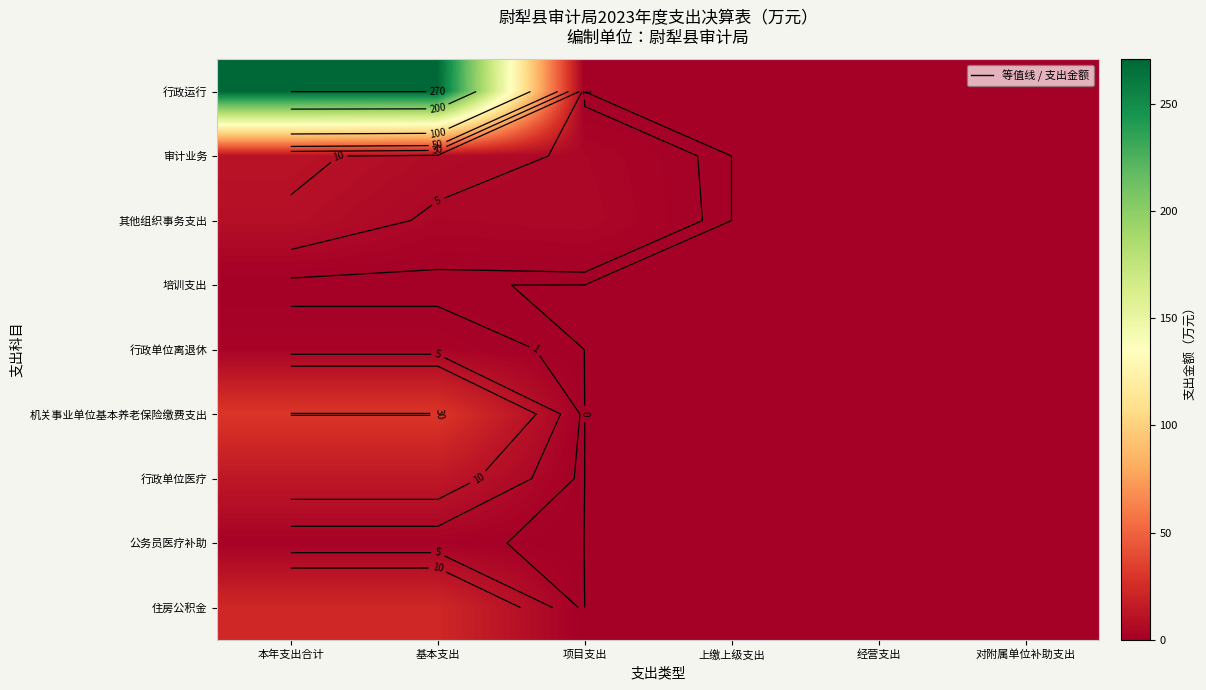

The value of 行政运行 at 经营支出 is 168.7. True or false?

False